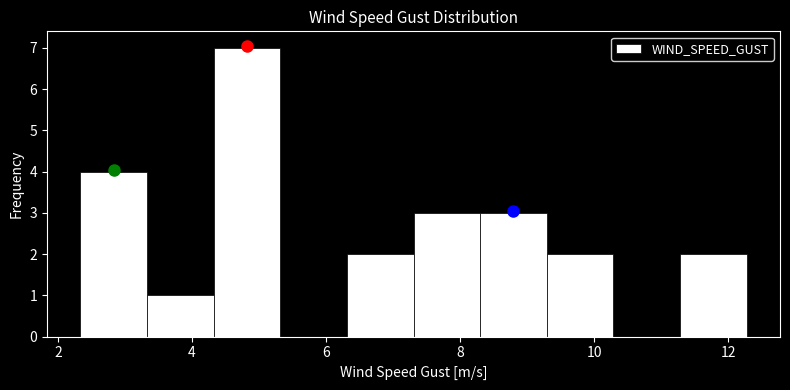

Reading left to right, transcribe this chart: for each bar, give the range it covers on the x-axis and its height. Neither the bar edges nor the heights are printed on the chart, so give them approximately, as read against the axes.

2.4 to 3.4: 4
3.4 to 4.4: 1
4.4 to 5.4: 7
5.4 to 6.4: 0
6.4 to 7.4: 2
7.4 to 8.4: 3
8.4 to 9.2: 3
9.2 to 10.2: 2
10.2 to 11.2: 0
11.2 to 12.2: 2